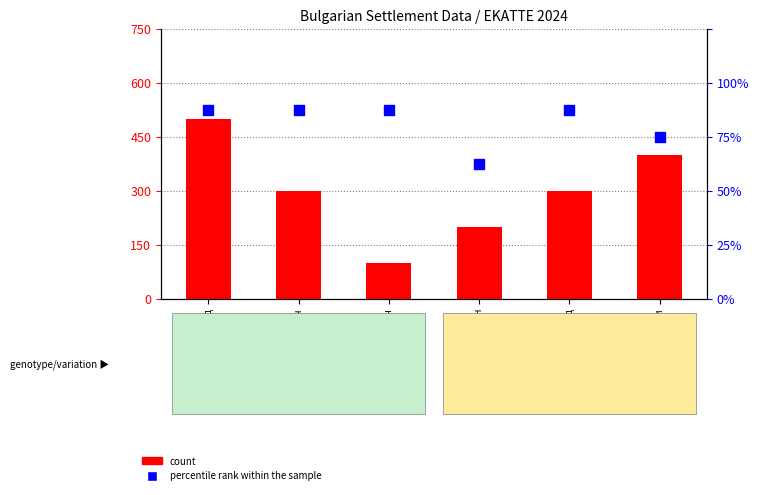

Which series has the largest total across all categories?

count